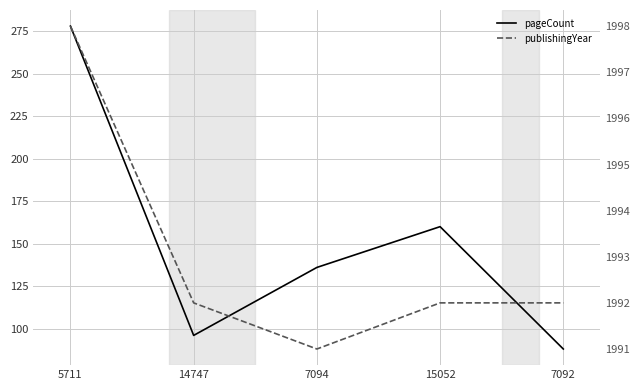

Does the chart display data point markers on the line(s)?

No